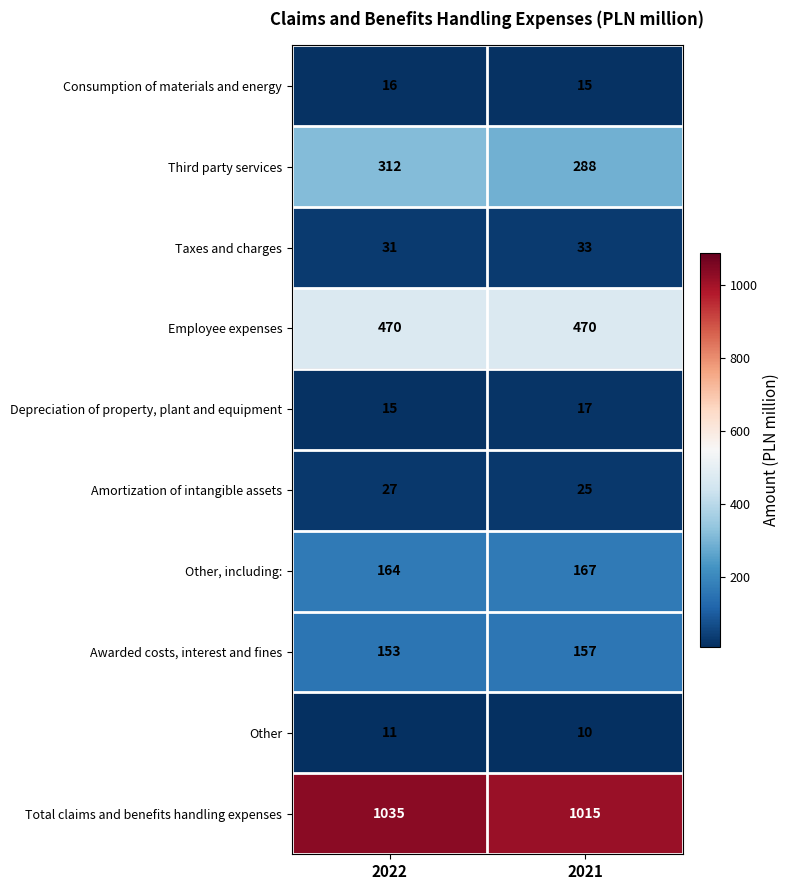

What is the sum of the Consumption of materials and energy values at 2021 and 2022?

31